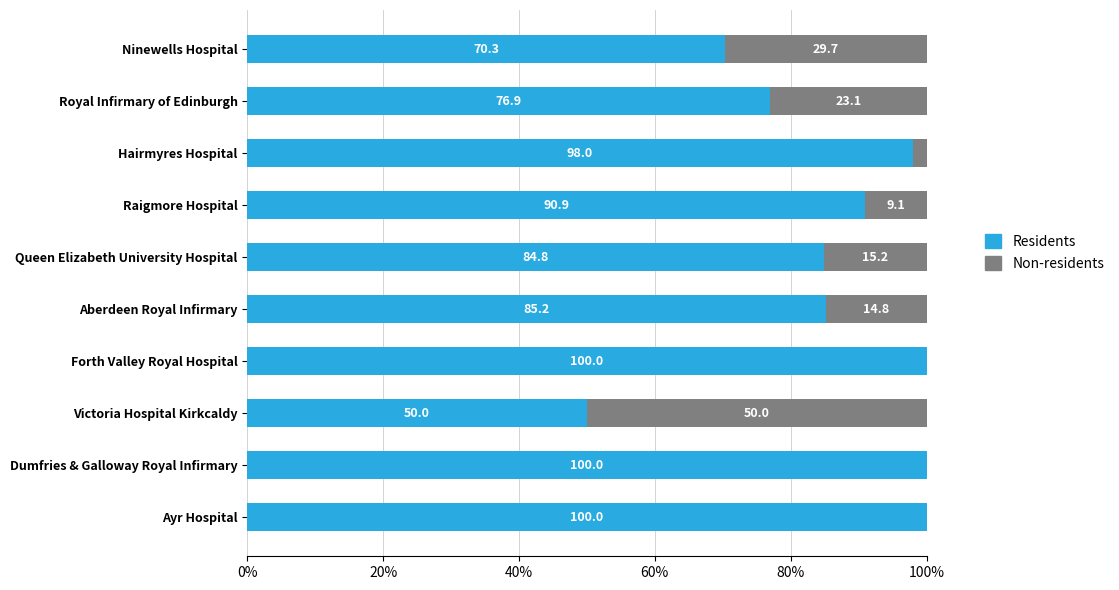

The value of Residents at Ninewells Hospital is 114.2. True or false?

False